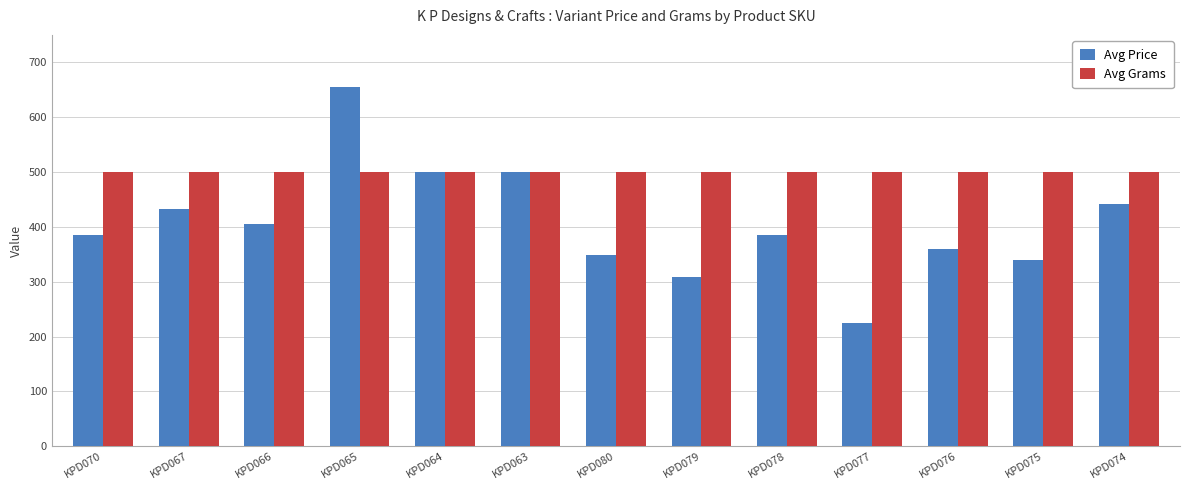

Which series has the largest total across all categories?

Avg Grams